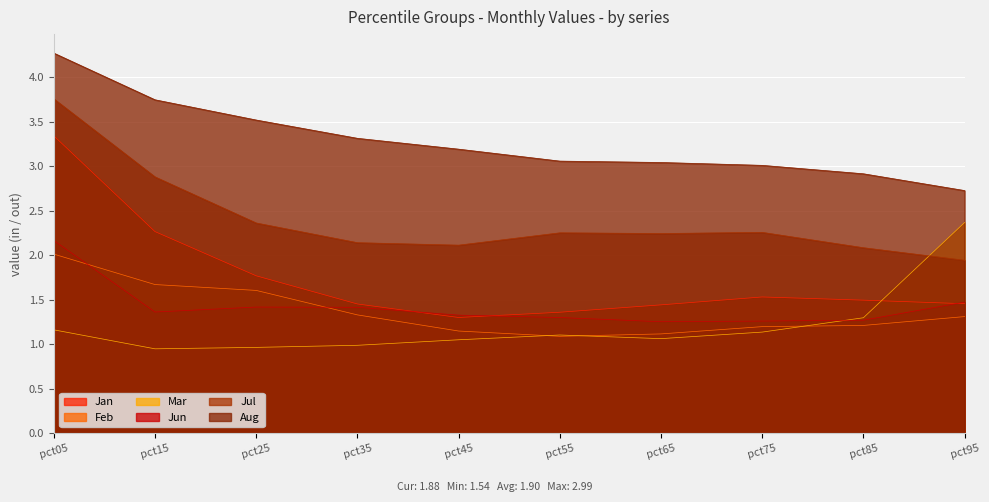

How many lines are shown in the chart?

6